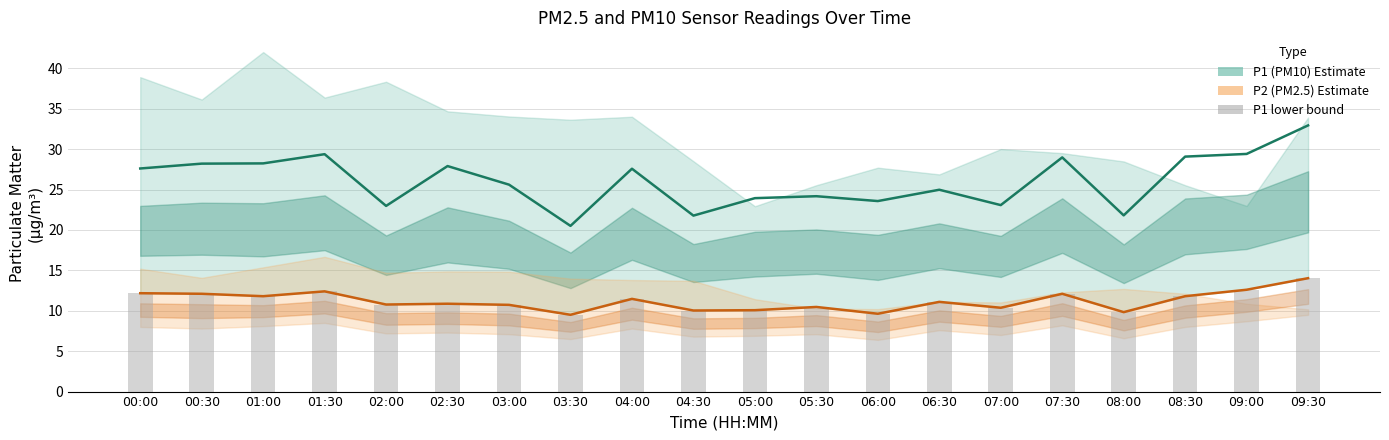

What is the total value across all series at 00:30?

52.4